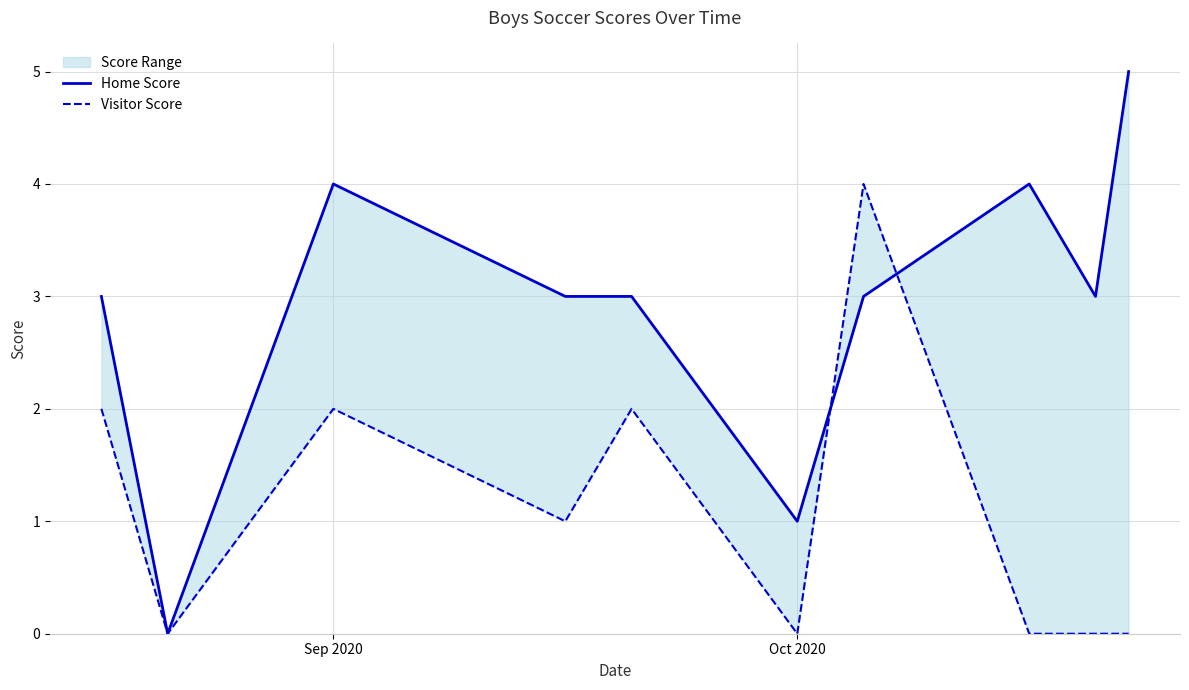

True or false: Visitor Score has a value of 7 at 6.

False